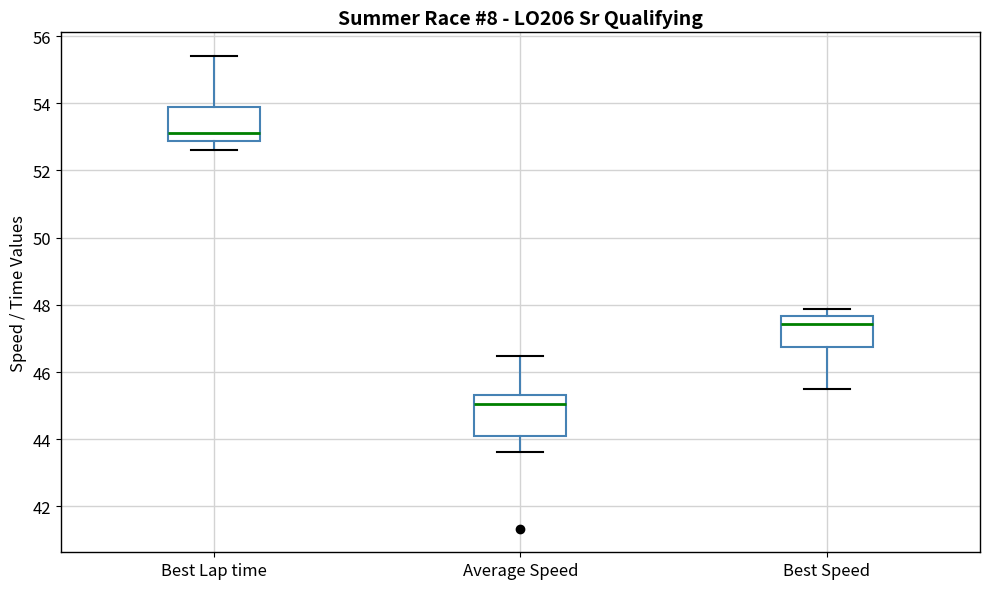

Reading left to right, transcribe this box plot: for each box, give where its median line is, the range the box spans, and where its two whiskers end, as read against the y-axis. The values are not printed on the chart, so give them approximately, as read against the axis.

Best Lap time: median 53.2, box 52.8 to 53.8, whiskers 52.6 to 55.4
Average Speed: median 45.0, box 44.0 to 45.4, whiskers 43.6 to 46.4
Best Speed: median 47.4, box 46.8 to 47.6, whiskers 45.4 to 47.8